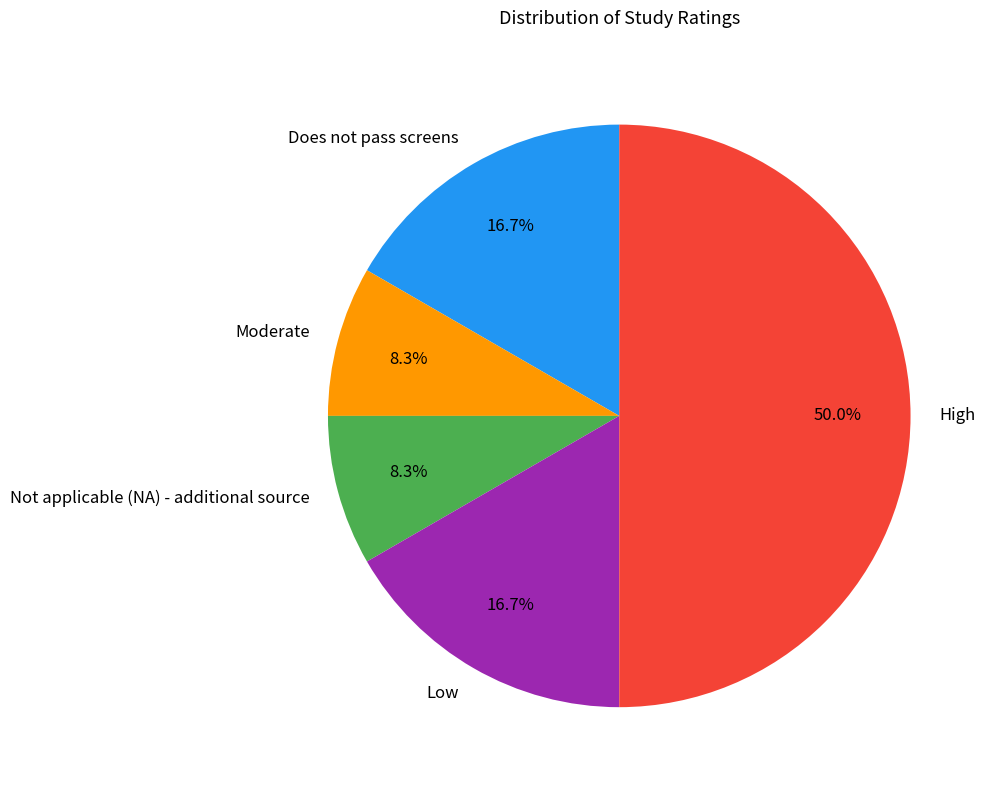

Does Does not pass screens represent more than half of the total?

No